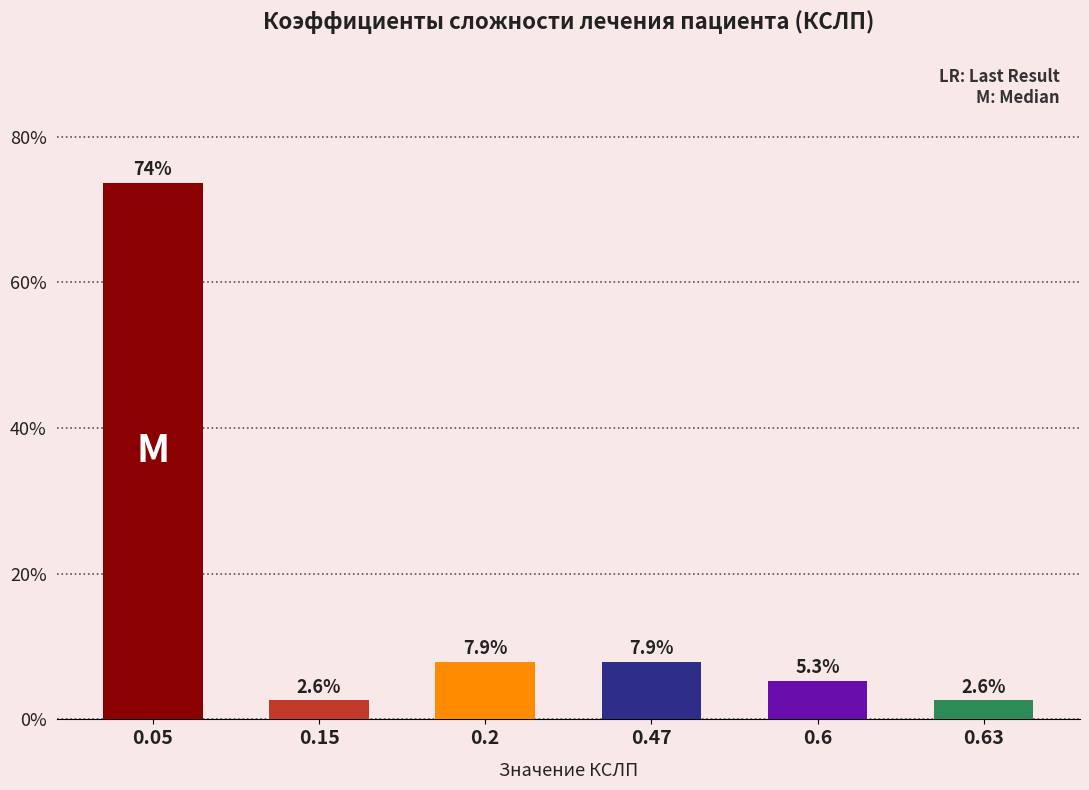

Reading left to right, transcribe all the data shown in this chart.

0.05=73.7	0.15=2.6	0.2=7.9	0.47=7.9	0.6=5.3	0.63=2.6